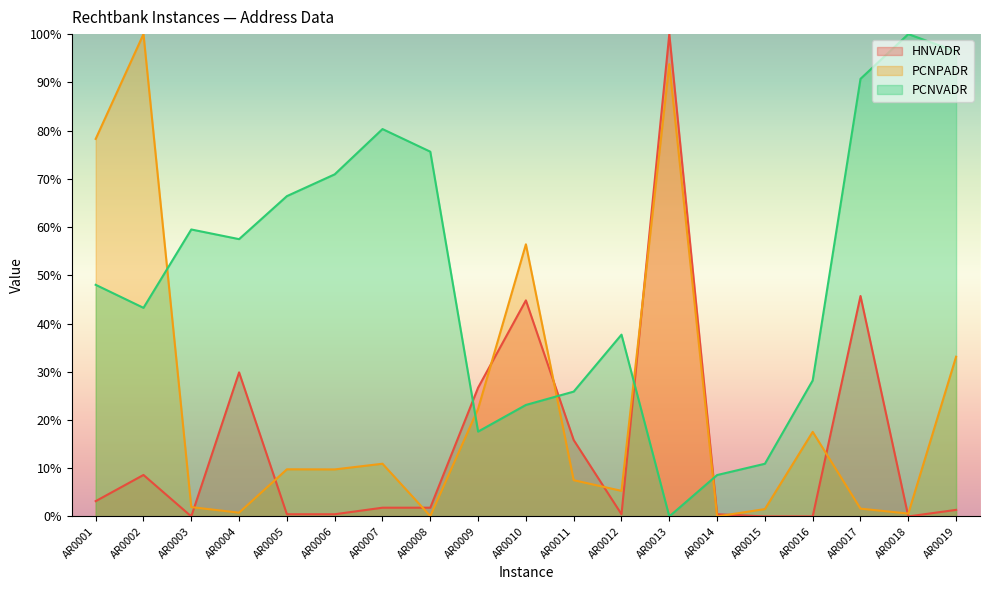

What is the difference between the second highest and second lowest values in the PCNVADR series?

0.9